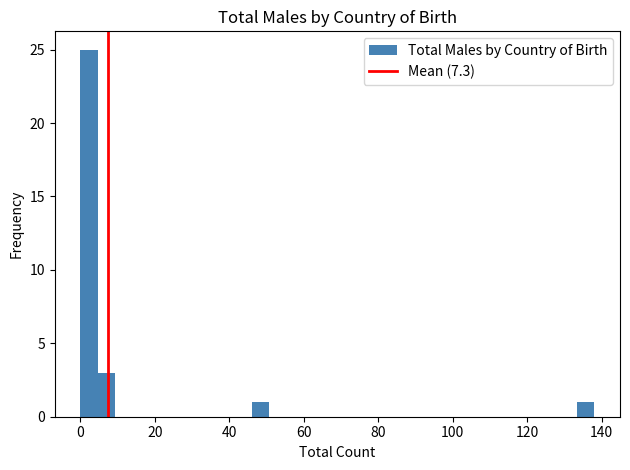

Around what value on the x-axis is the tallest bar? Give the approximate position of its centre, as read against the axis.

2